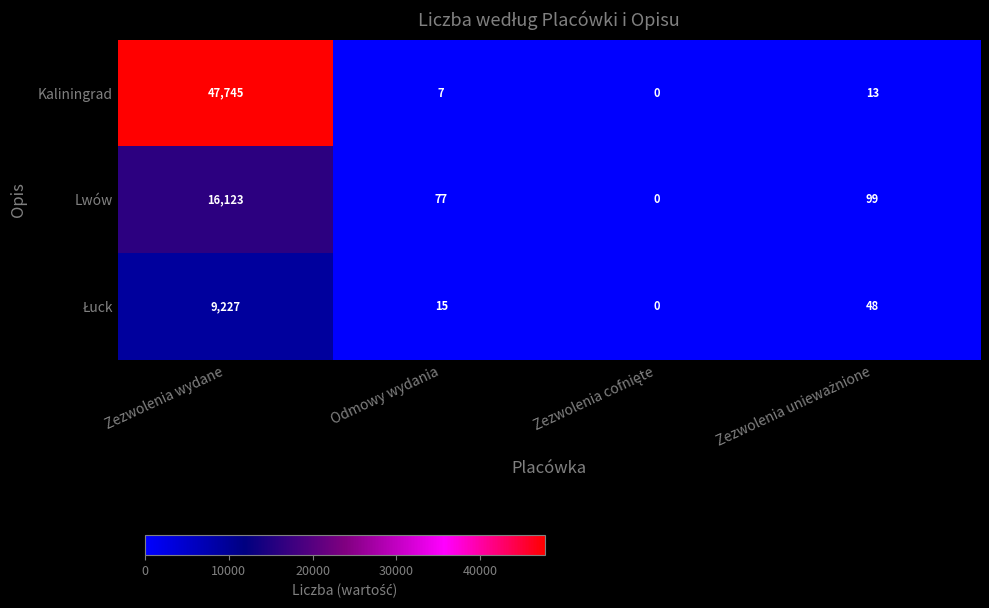

Which series has the largest total across all categories?

Kaliningrad